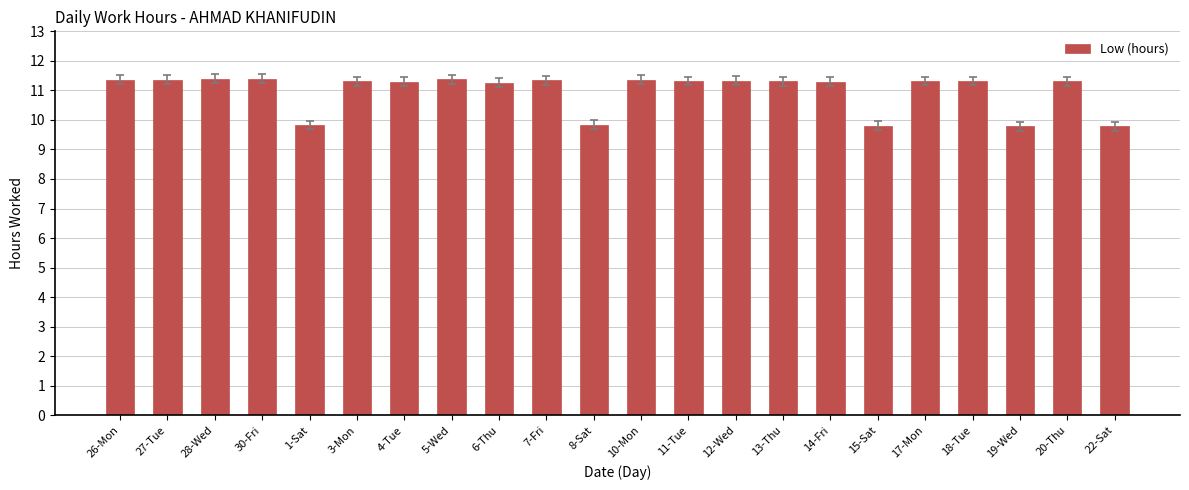

Count the number of data series in this chart.

1